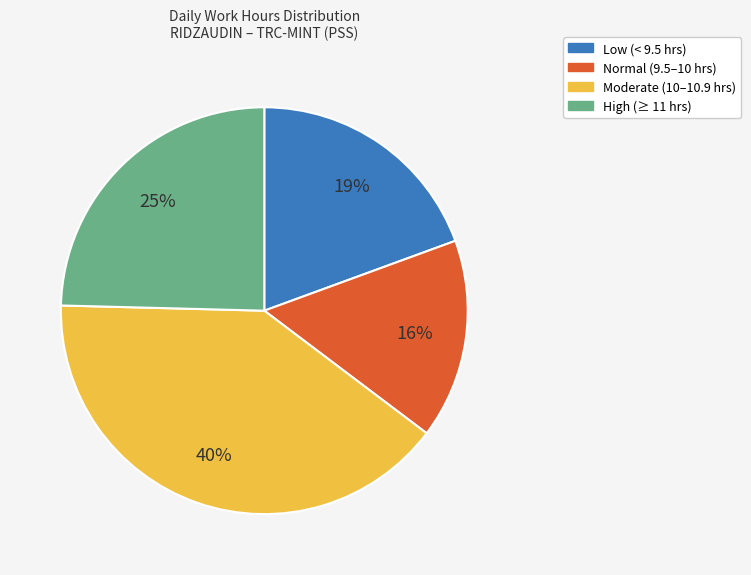

To the nearest percent, what portion does Normal (9.5–10 hrs) represent?

16%